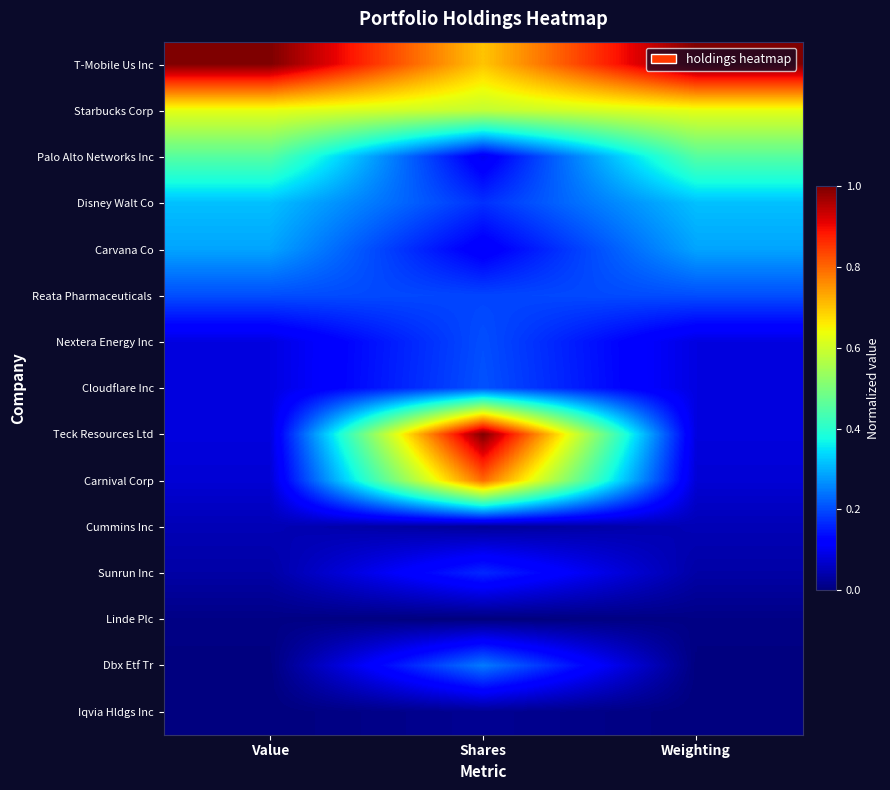

At how many categories does at least one series exceed 0?

3